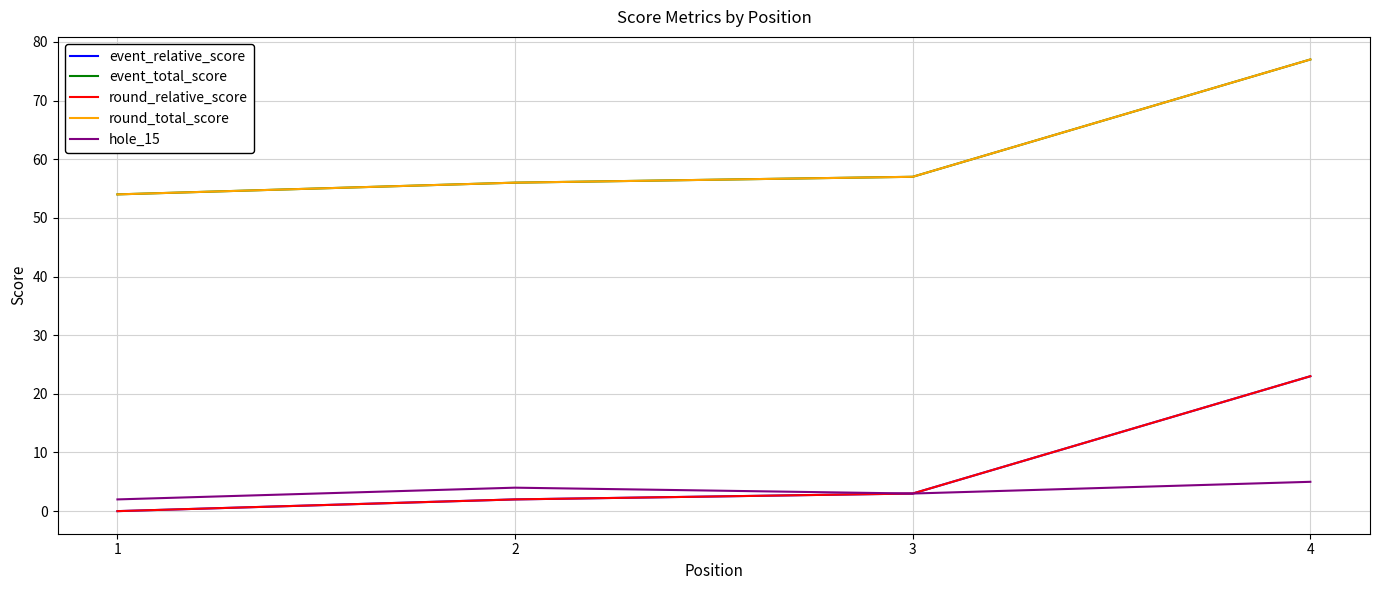

What is the difference between the maximum and minimum values in the event_total_score series?

23